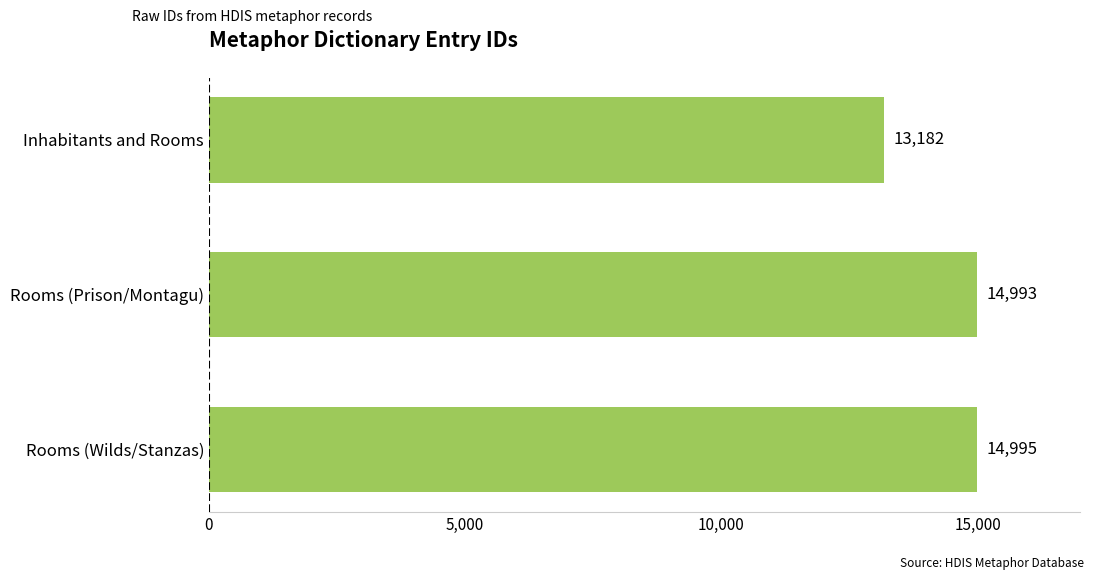

Reading bottom to top, extract all data points from this chart.

14995	14993	13182